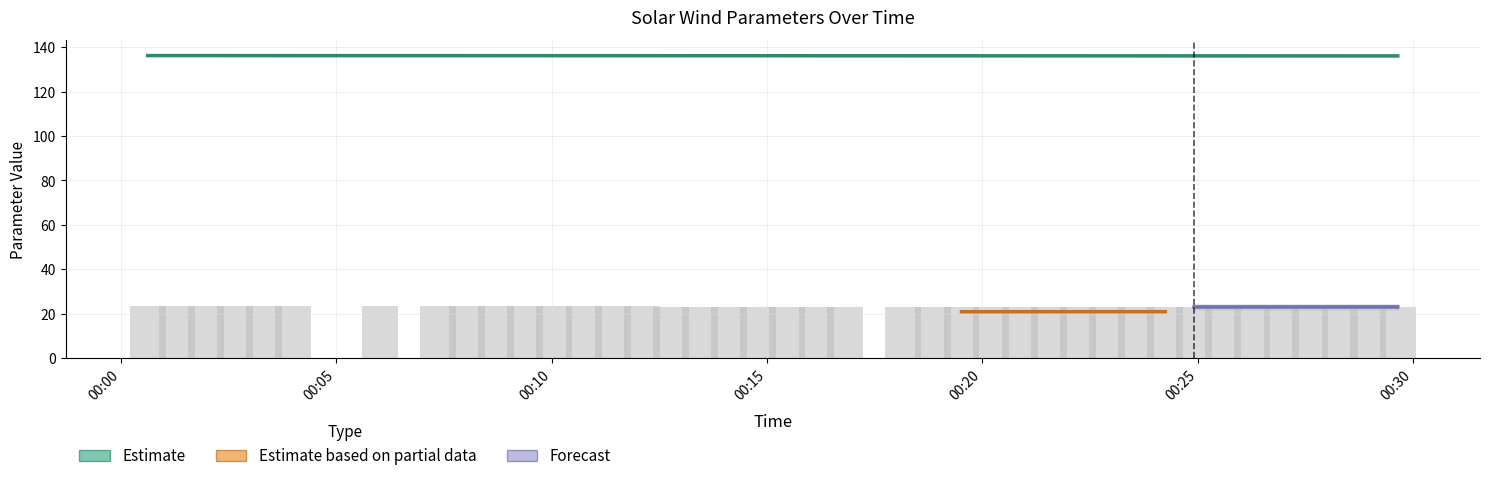

Count the number of categories in the chart.

40